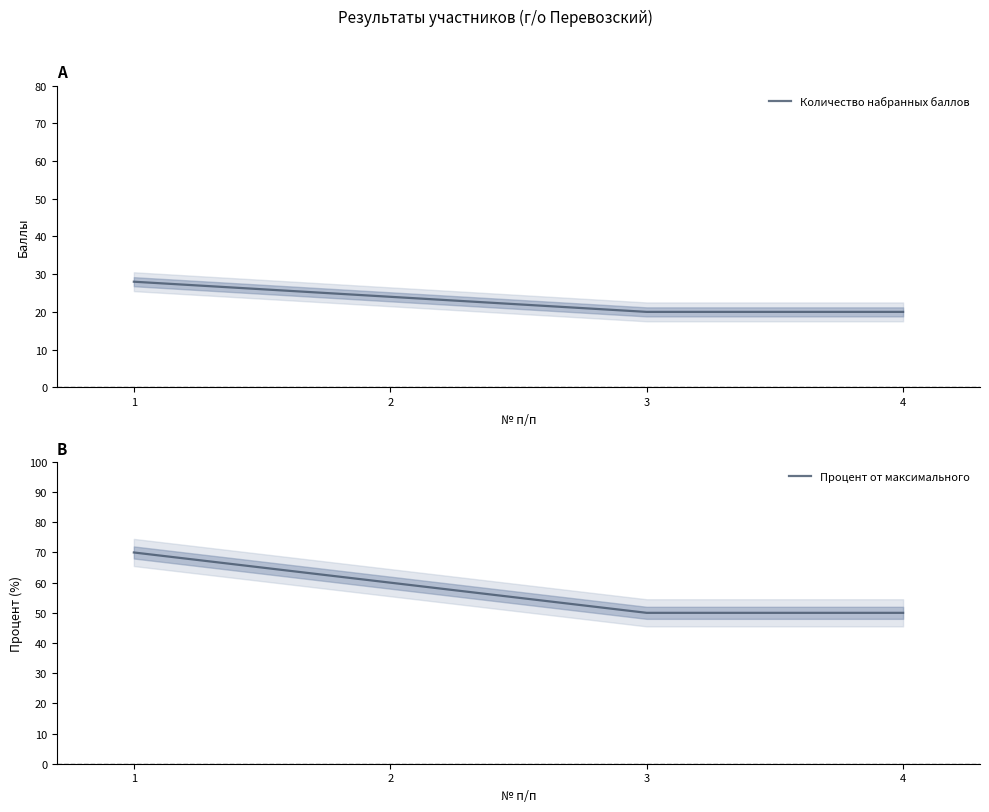

Reading left to right, extract all data points from this chart.

Количество набранных баллов: 1=28	2=24	3=20	4=20
Процент от максимального: 1=70	2=60	3=50	4=50